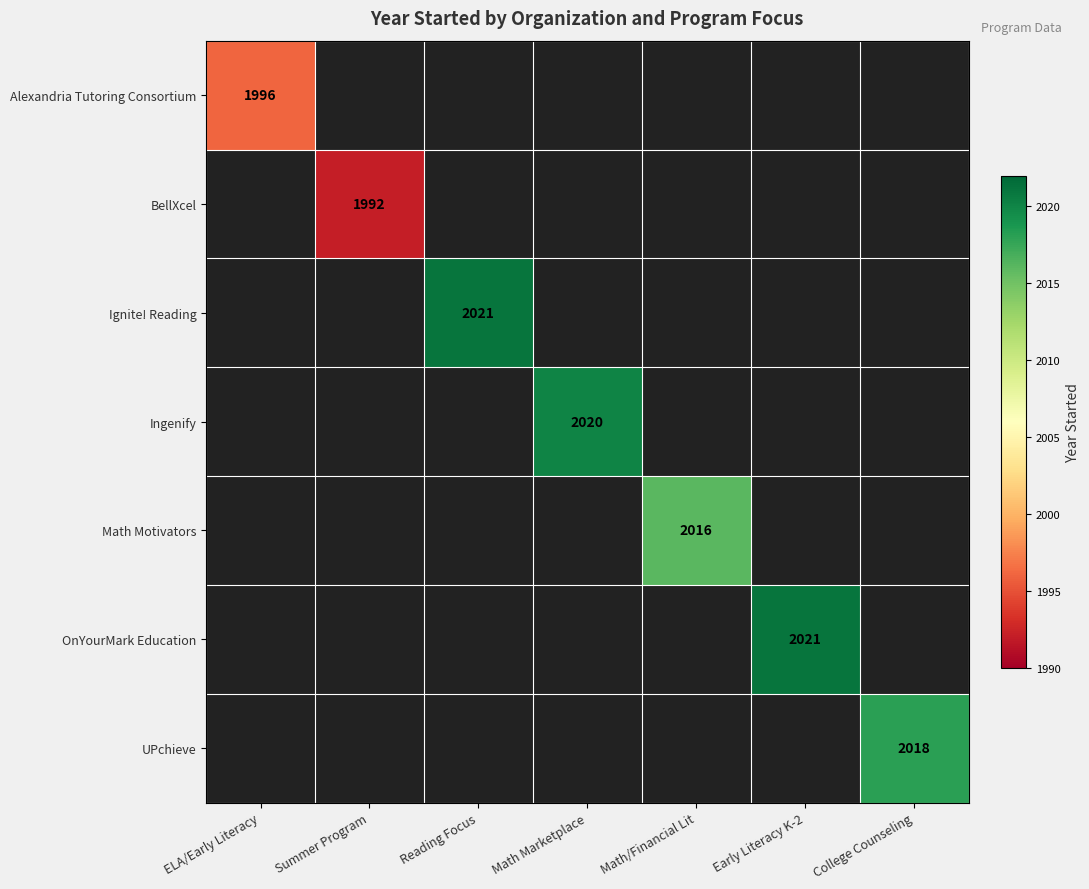

Is it true that UPchieve equals 2018 at College Counseling?

True